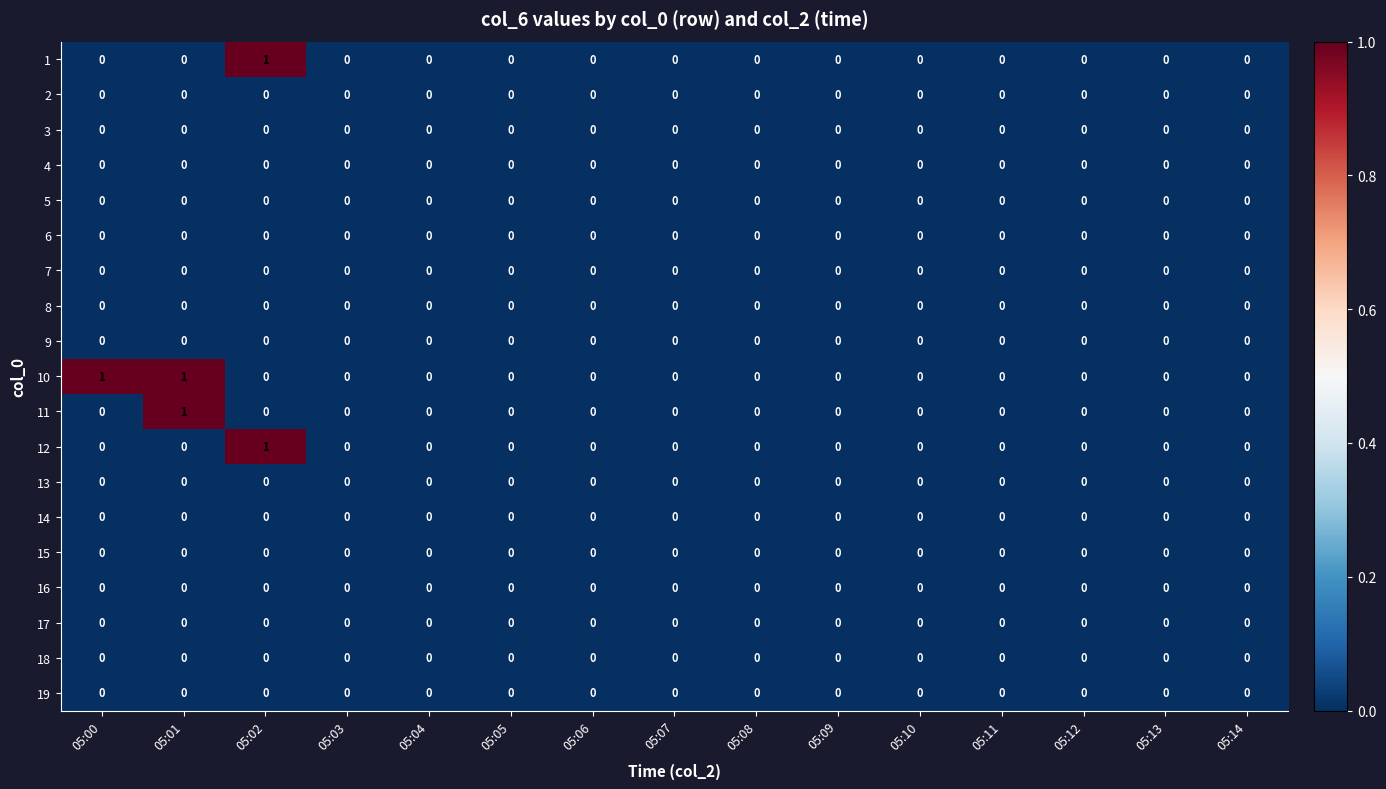

Which series has the largest total across all categories?

10